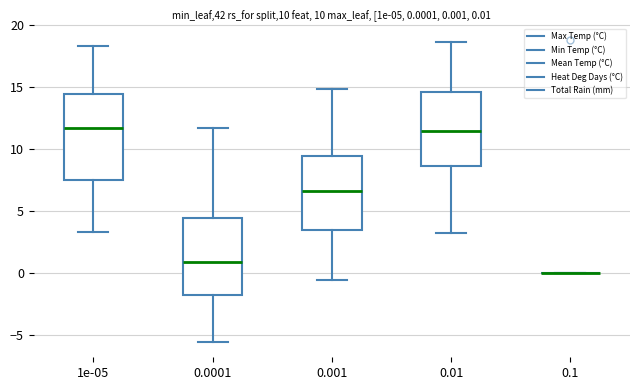

Which box is the tallest, from its lower edge to its upper edge?

1e-05